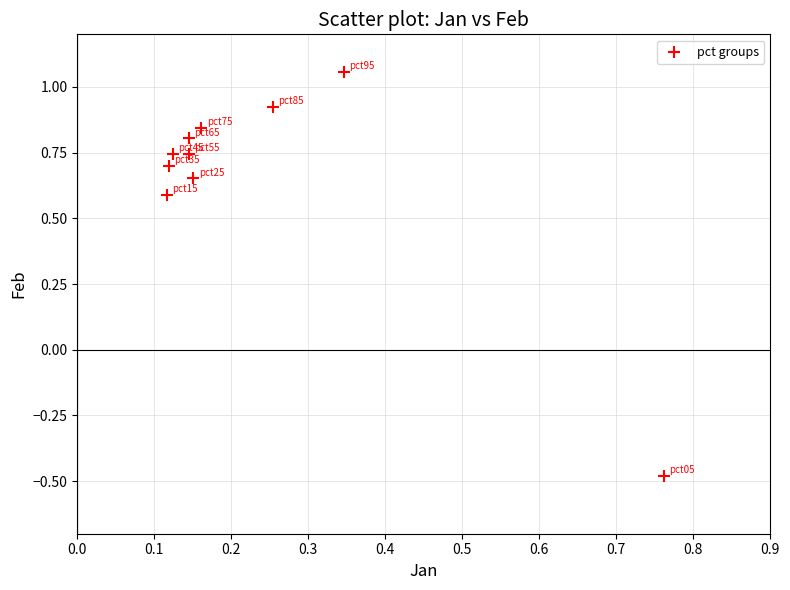

What is the range of Y values (max minus min)?

1.5